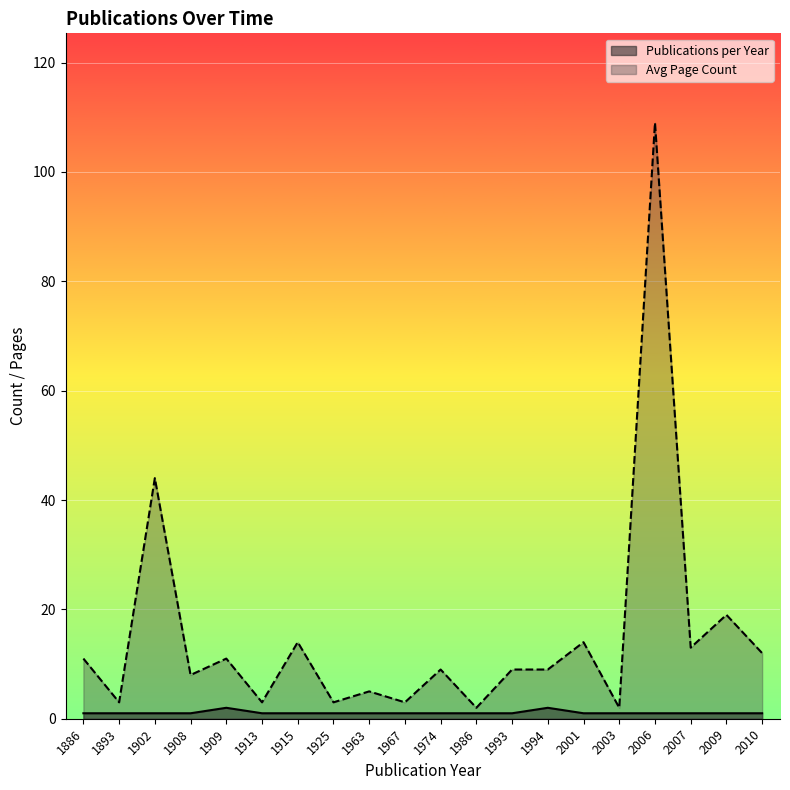

What is the value of the Avg Page Count point at the 15th from the left?

14